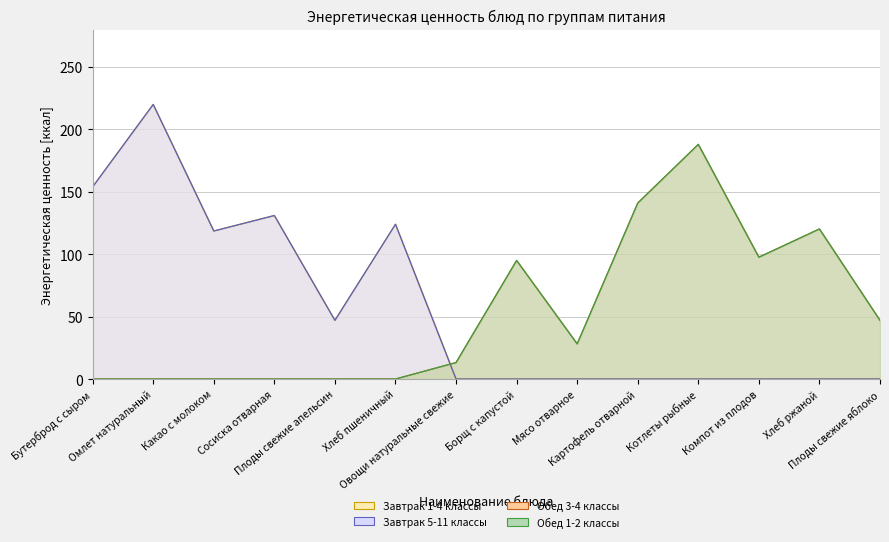

How many series are shown in this chart?

4